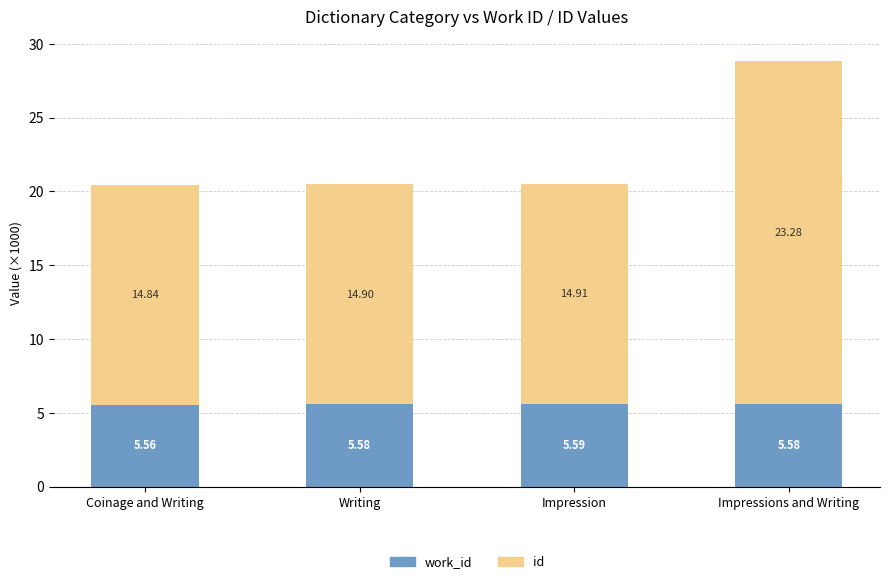

What is the total value across all series at Writing?

20.5